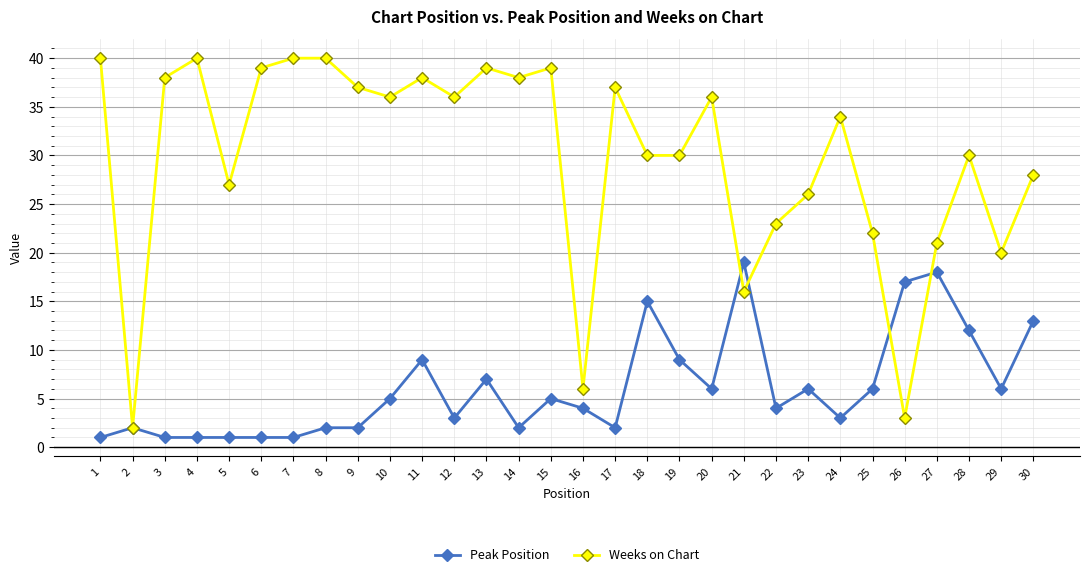

At which label does Peak Position reach its peak?

21